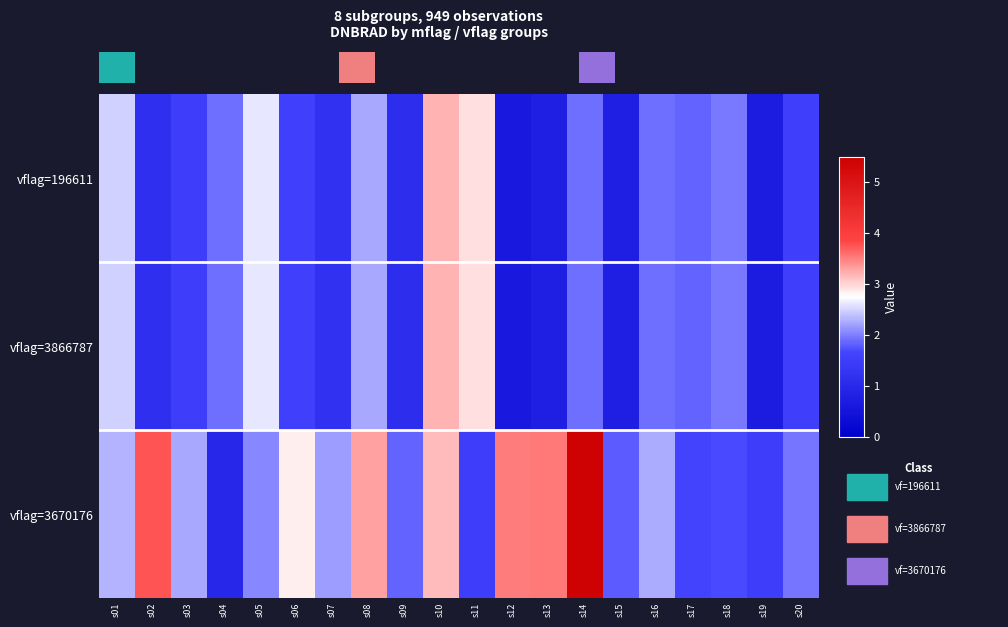

Reading left to right, what are all the values shown in this chart?

196611: 2.5	1.1	1.5	1.9	2.6	1.6	1.2	2.2	1.1	3.2	2.9	0.6	0.8	1.9	0.8	1.9	1.8	2.0	0.7	1.5
3866787: 2.5	1.1	1.5	1.9	2.6	1.6	1.2	2.2	1.1	3.2	2.9	0.6	0.8	1.9	0.8	1.9	1.8	2.0	0.7	1.5
3670176: 2.3	3.8	2.3	1.0	2.1	2.9	2.2	3.3	1.8	3.2	1.5	3.5	3.5	5.4	1.8	2.3	1.6	1.7	1.5	1.9